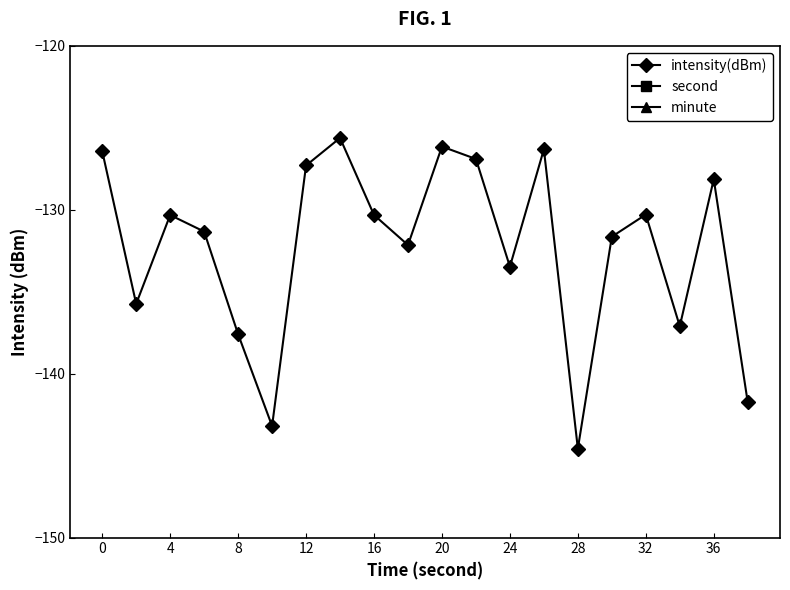

Is it true that intensity(dBm) equals -81.7 at 24?

False